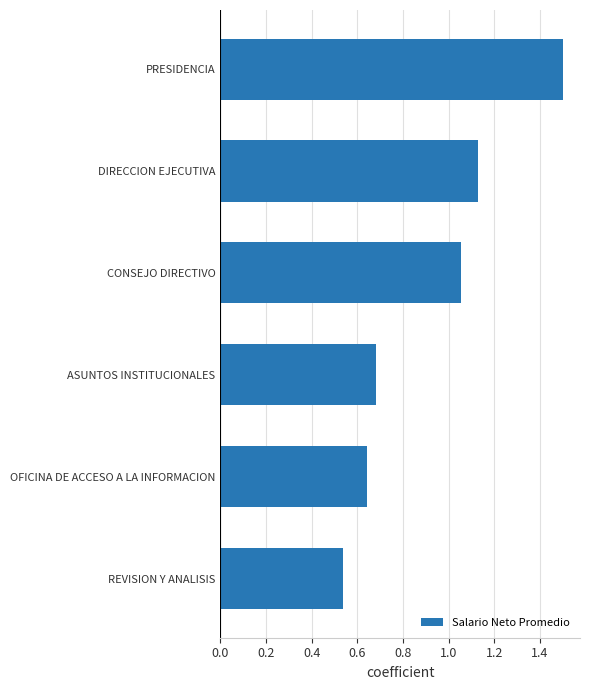

Rank the categories by value from lowest to highest.

REVISION Y ANALISIS, OFICINA DE ACCESO A LA INFORMACION, ASUNTOS INSTITUCIONALES, CONSEJO DIRECTIVO, DIRECCION EJECUTIVA, PRESIDENCIA